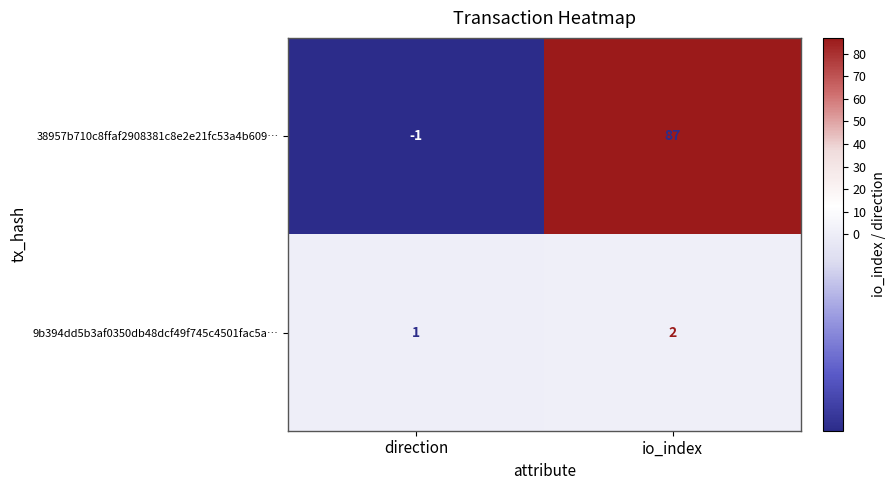

Where is 38957b710c8ffaf2908381c8e2e21fc53a4b609… nearest to the value 43?

direction